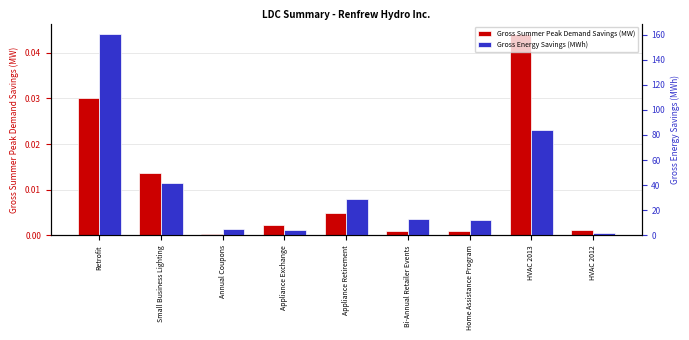

Reading left to right, extract all data points from this chart.

Gross Summer Peak Demand Savings (MW): Retrofit=0.0	Small Business Lighting=0.0	Annual Coupons=0.0	Appliance Exchange=0.0	Appliance Retirement=0.0	Bi-Annual Retailer Events=0.0	Home Assistance Program=0.0	HVAC 2013=0.0	HVAC 2012=0.0
Gross Energy Savings (MWh): Retrofit=160.7	Small Business Lighting=41.5	Annual Coupons=5.3	Appliance Exchange=4.2	Appliance Retirement=29.4	Bi-Annual Retailer Events=12.7	Home Assistance Program=12.3	HVAC 2013=83.6	HVAC 2012=2.3